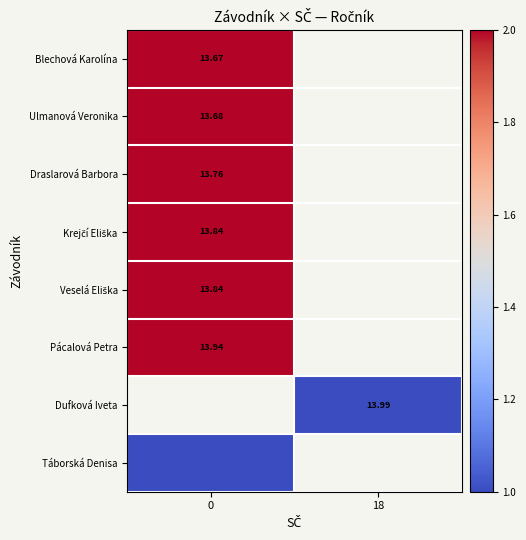

Read the Veselá Eliška value at 0.

2.0